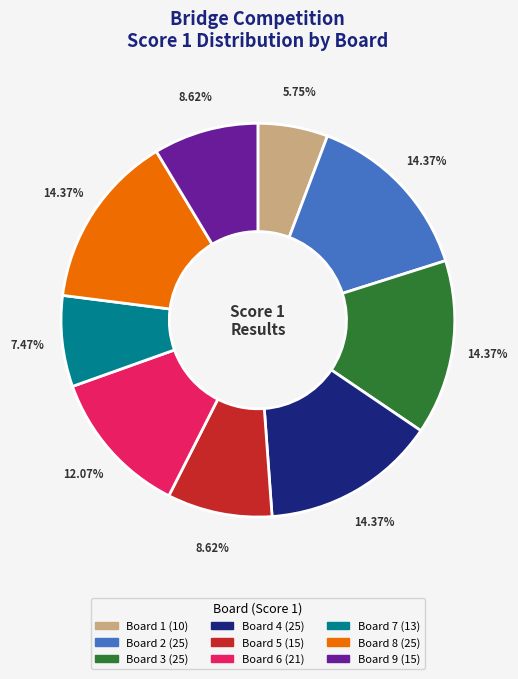

How much of the chart is everything except Board 1?

94.3%